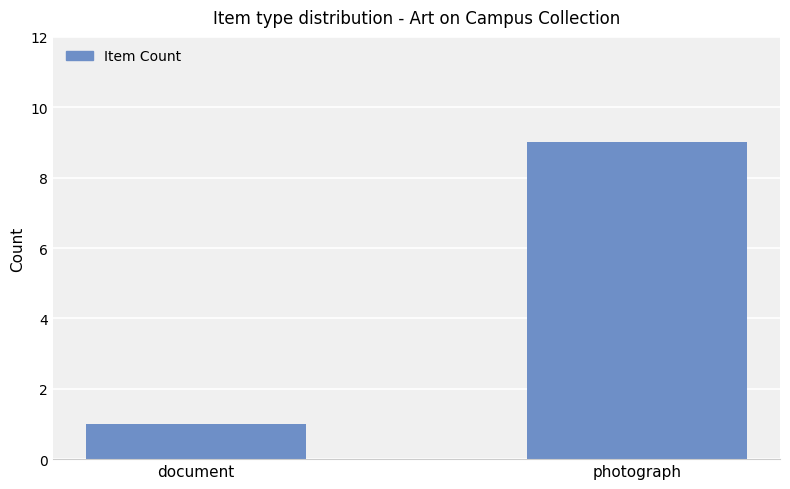

Count the number of categories in the chart.

2